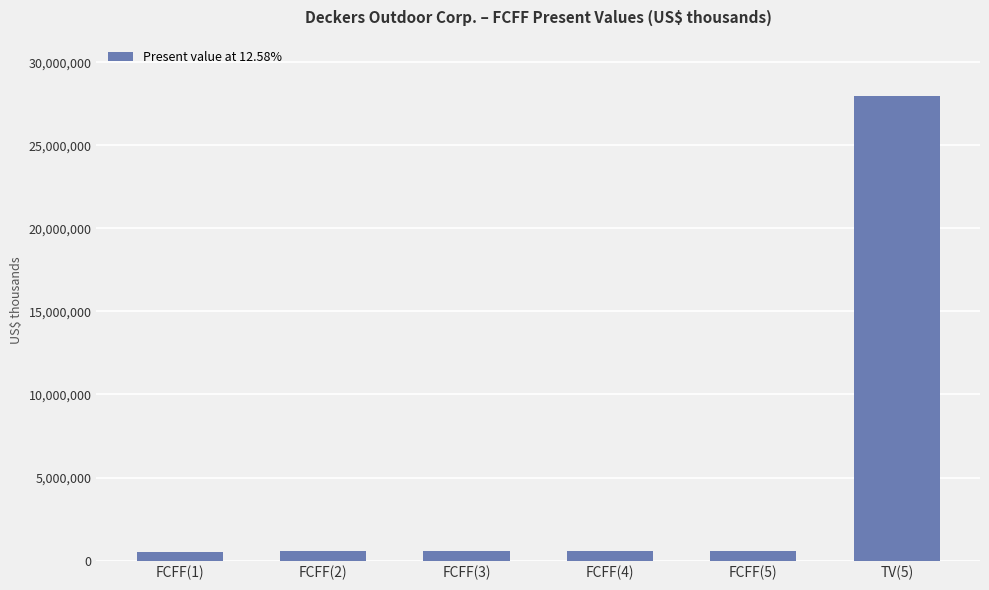

What is the maximum value shown in the chart?

27991486